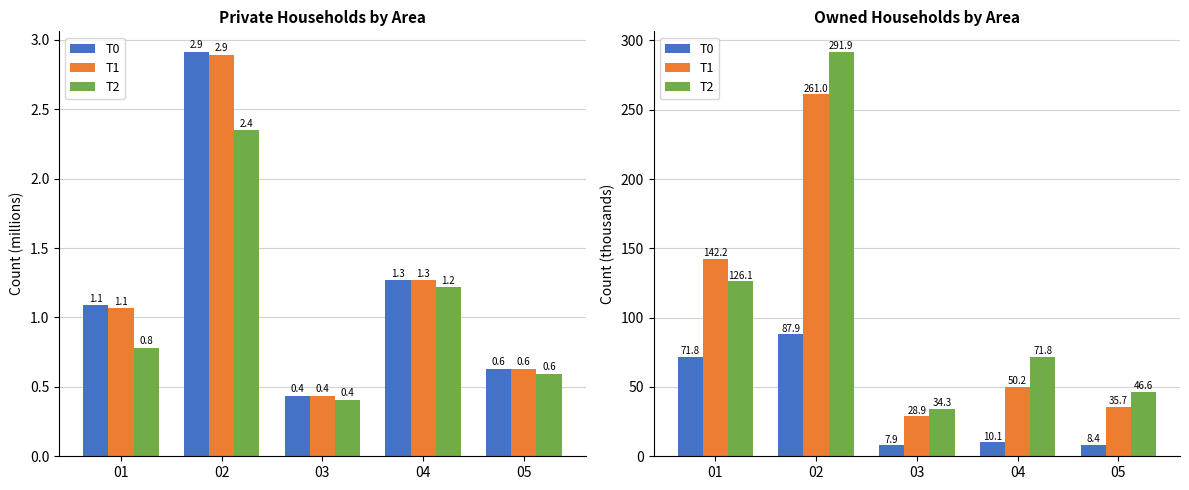

Which label corresponds to the largest value in the chart?

02